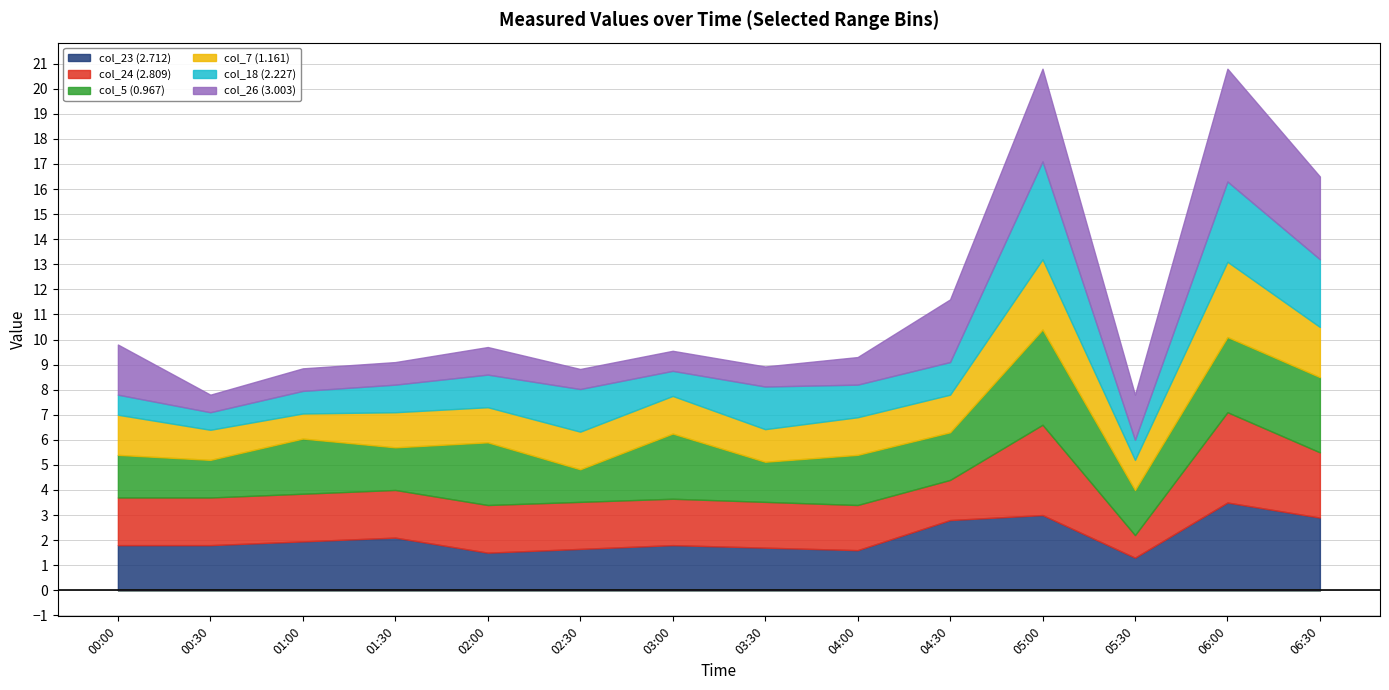

What are all the series names shown in the legend?

col_23 (2.712), col_24 (2.809), col_5 (0.967), col_7 (1.161), col_18 (2.227), col_26 (3.003)